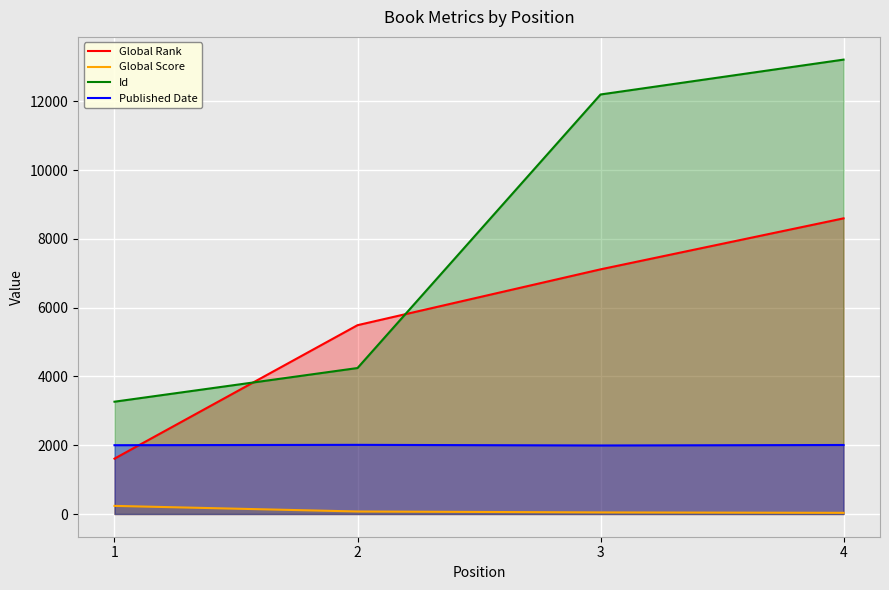

Is it true that Id equals 3266 at 1?

True